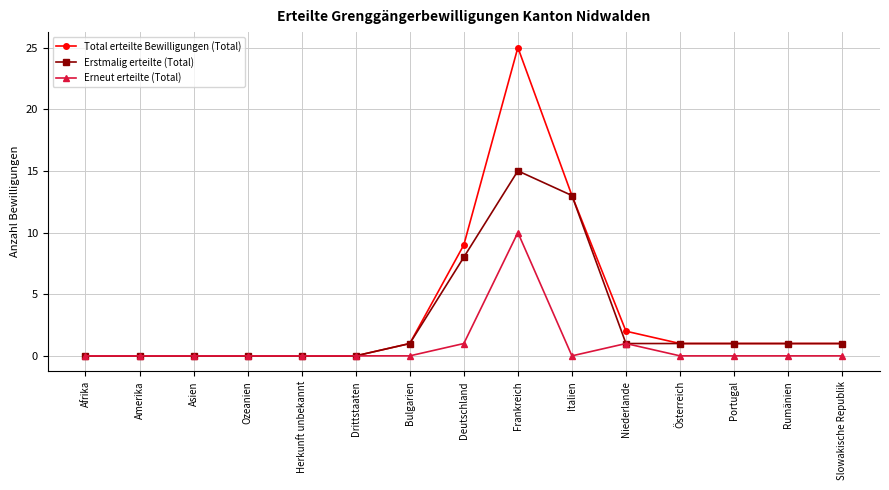

Count the Erneut erteilte (Total) values in the range 0 to 1.

14